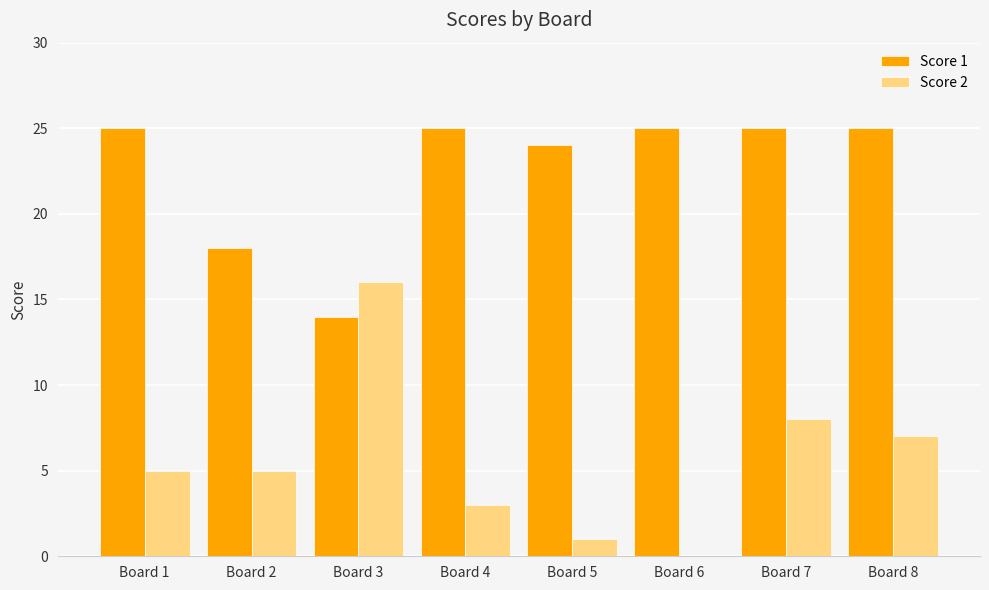

True or false: Score 2 has a value of 0 at Board 6.

True